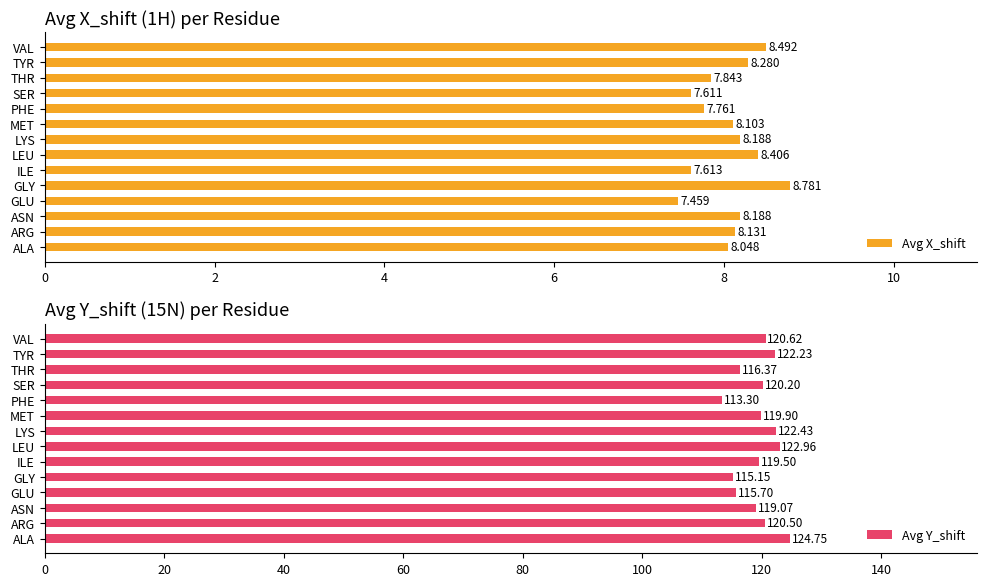

What is the sum of the Avg X_shift values at GLY and ASN?

17.0